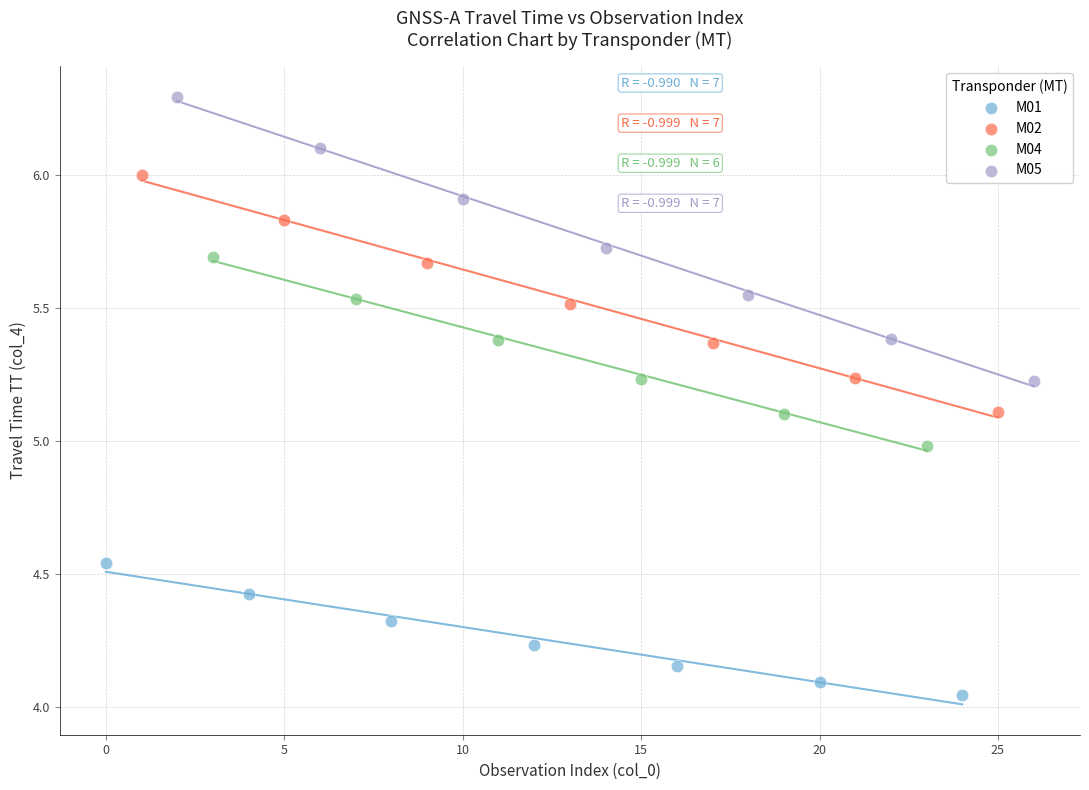

Which series contains the lowest Y value?

M01